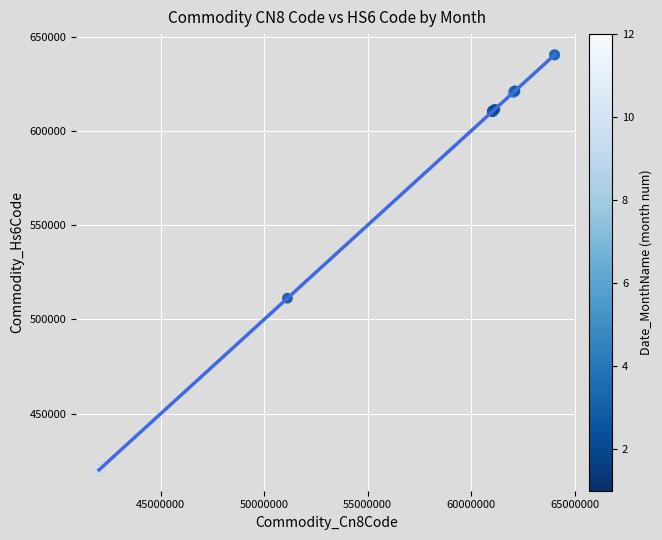

What Y value in the scatter plot is closest to 530220?

511219